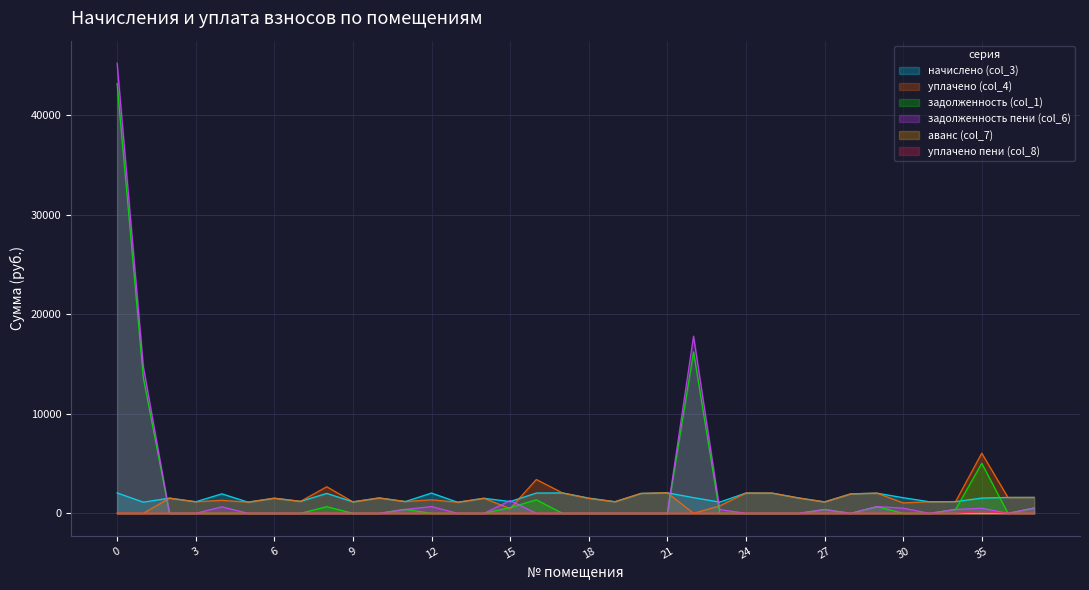

Which series has the largest range (max minus min)?

задолженность пени (col_6)